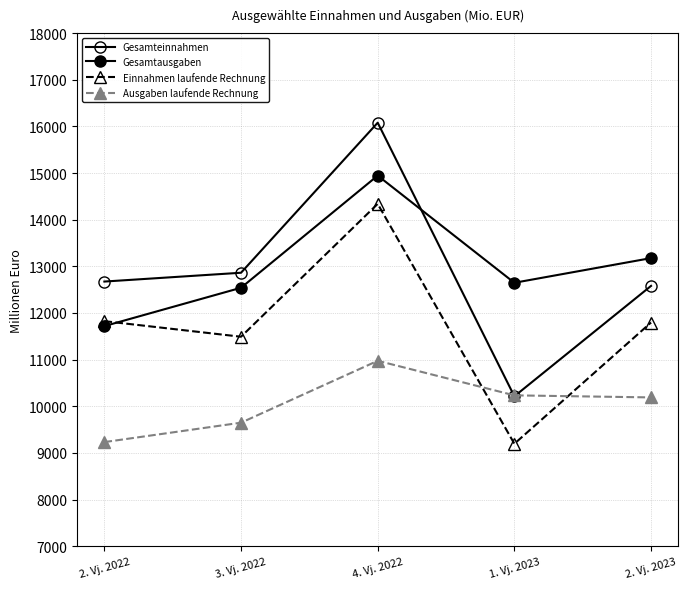

True or false: Ausgaben laufende Rechnung and Gesamtausgaben cross at least once.

False